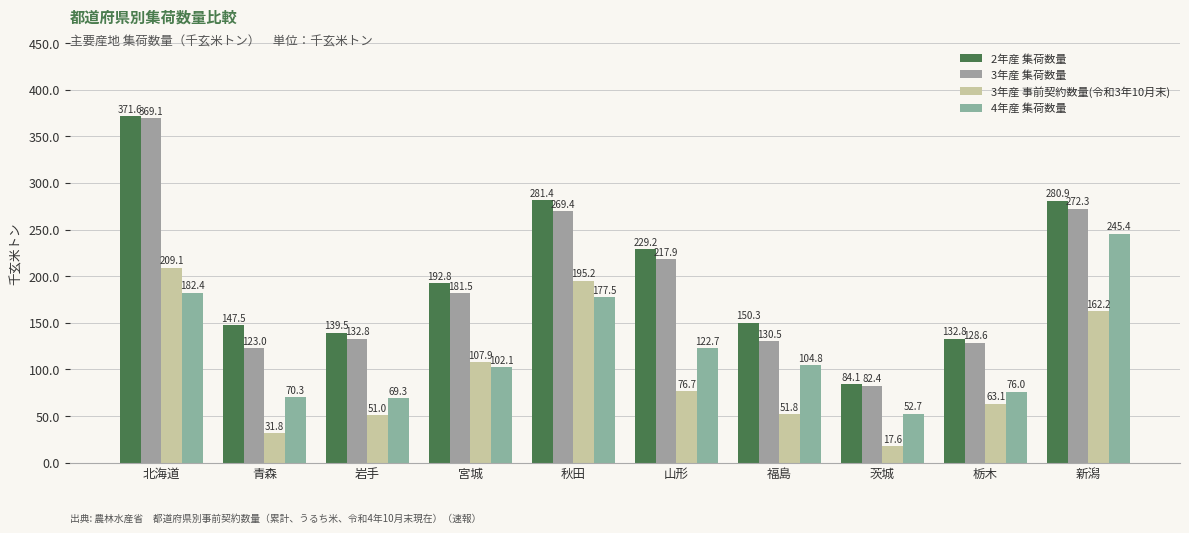

Which category has the highest value in the 2年産 集荷数量 series?

北海道